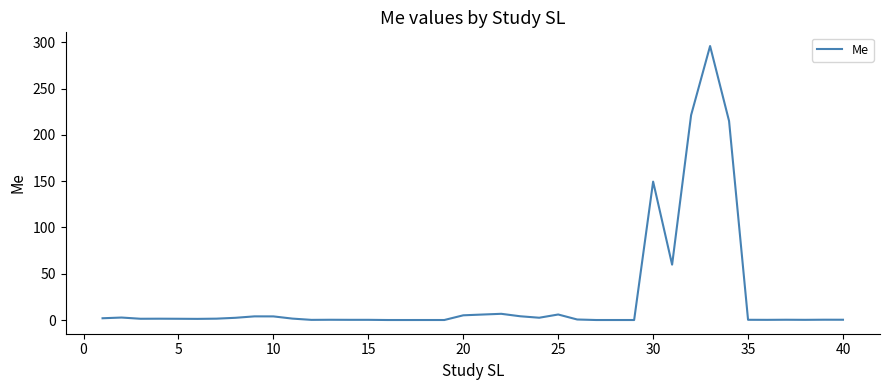

What is the greatest value displayed?

296.0